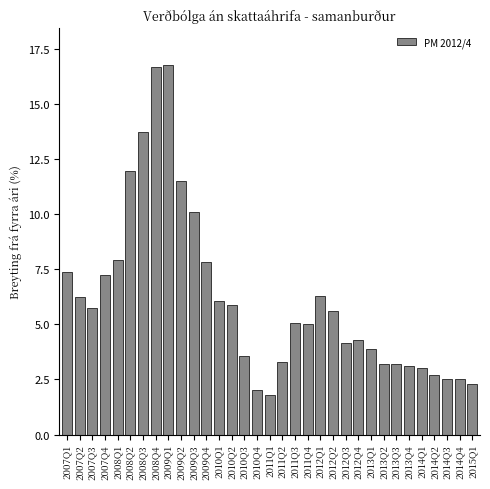

What is the value of the 28th bar from the left?

3.1